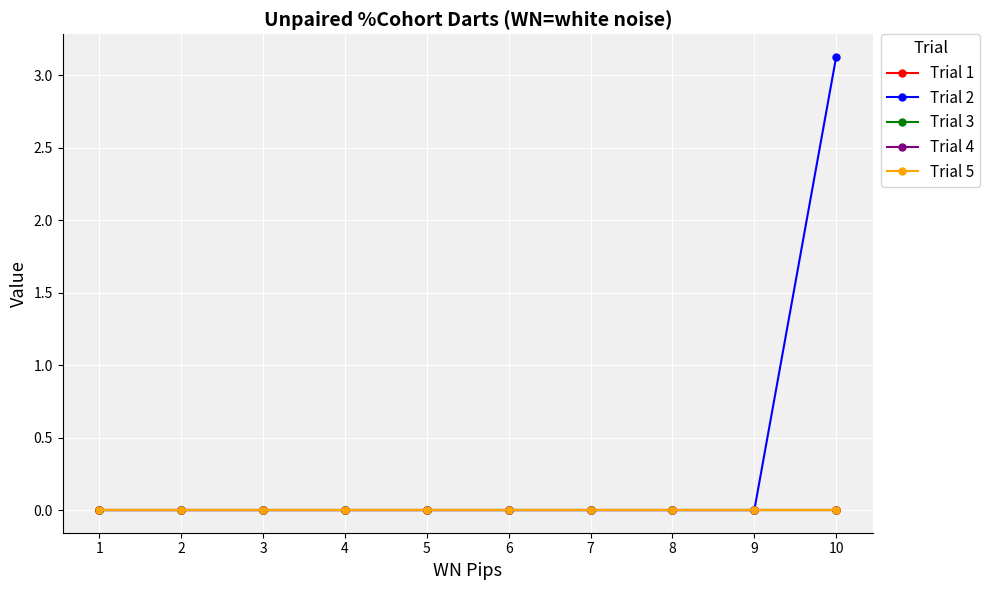

Which series has the widest spread of values?

Trial 2